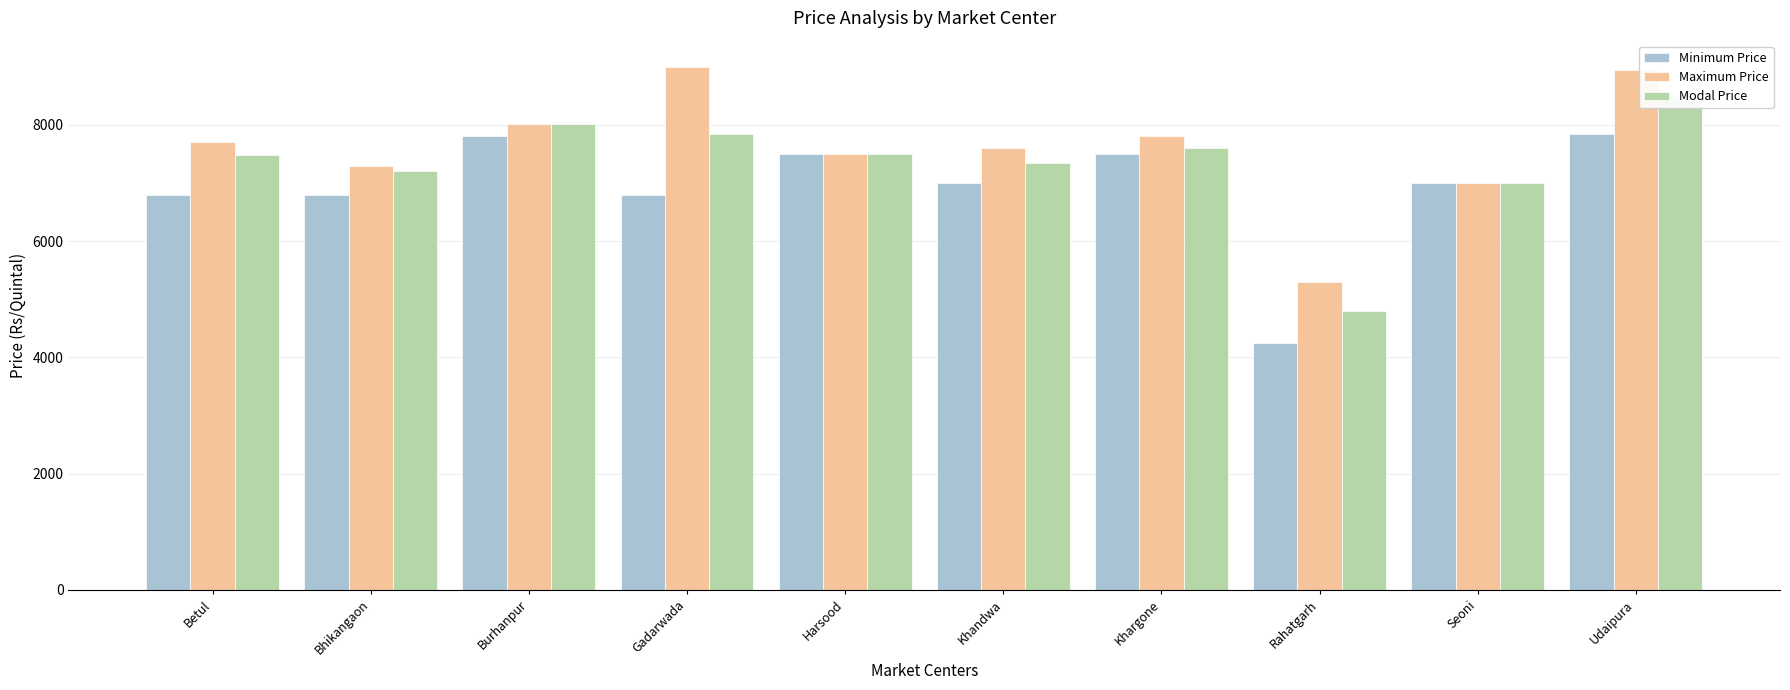

Reading left to right, transcribe all the data shown in this chart.

Minimum Price: Betul=6800	Bhikangaon=6801	Burhanpur=7810	Gadarwada=6801	Harsood=7500	Khandwa=7000	Khargone=7500	Rahatgarh=4250	Seoni=7000	Udaipura=7850
Maximum Price: Betul=7700	Bhikangaon=7300	Burhanpur=8011	Gadarwada=9000	Harsood=7500	Khandwa=7600	Khargone=7801	Rahatgarh=5300	Seoni=7000	Udaipura=8940
Modal Price: Betul=7490	Bhikangaon=7200	Burhanpur=8011	Gadarwada=7841	Harsood=7500	Khandwa=7350	Khargone=7601	Rahatgarh=4800	Seoni=7000	Udaipura=8500